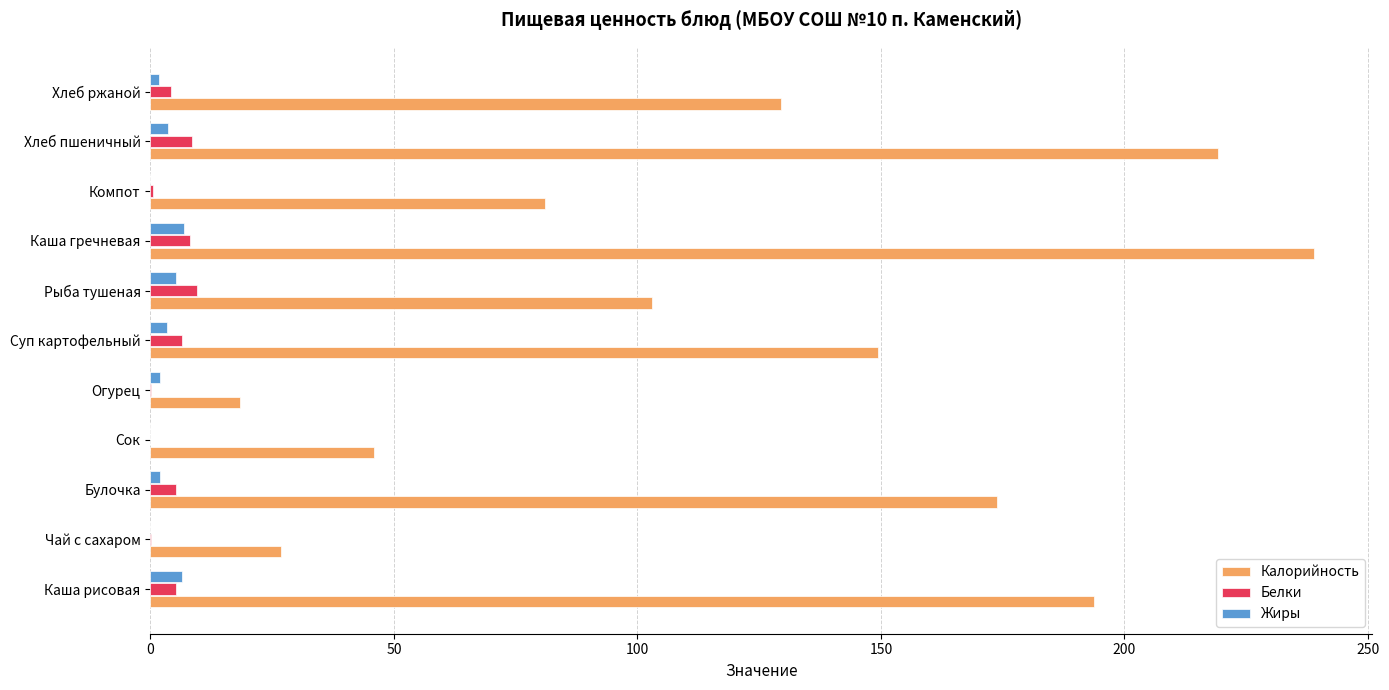

At which category is the sum across all series the highest?

Каша гречневая